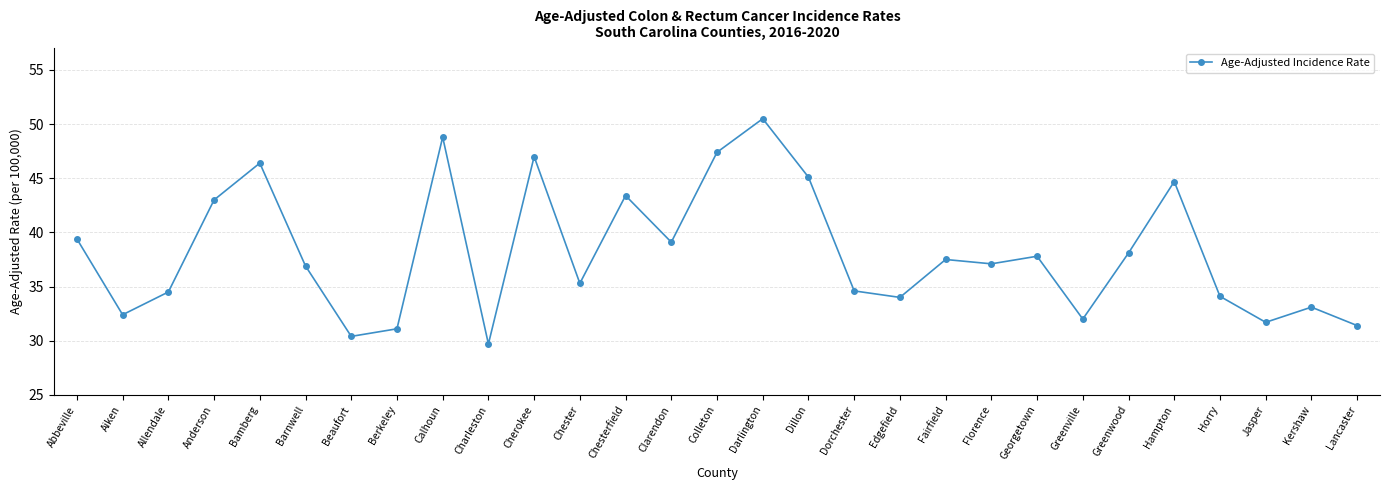

How many interior local valleys (lower than both neighbors) does the data have?

9